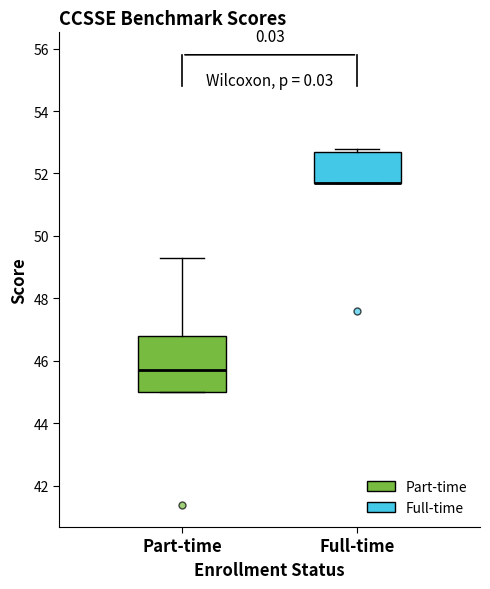

Reading left to right, transcribe this box plot: for each box, give where its median line is, the range the box spans, and where its two whiskers end, as read against the y-axis. The values are not printed on the chart, so give them approximately, as read against the axis.

Part-time: median 45.8, box 45.0 to 46.8, whiskers 45.0 to 49.4
Full-time: median 51.8 (drawn on the box's lower edge), box 51.8 to 52.8, whiskers 51.8 to 52.8 (just above the box's upper edge)